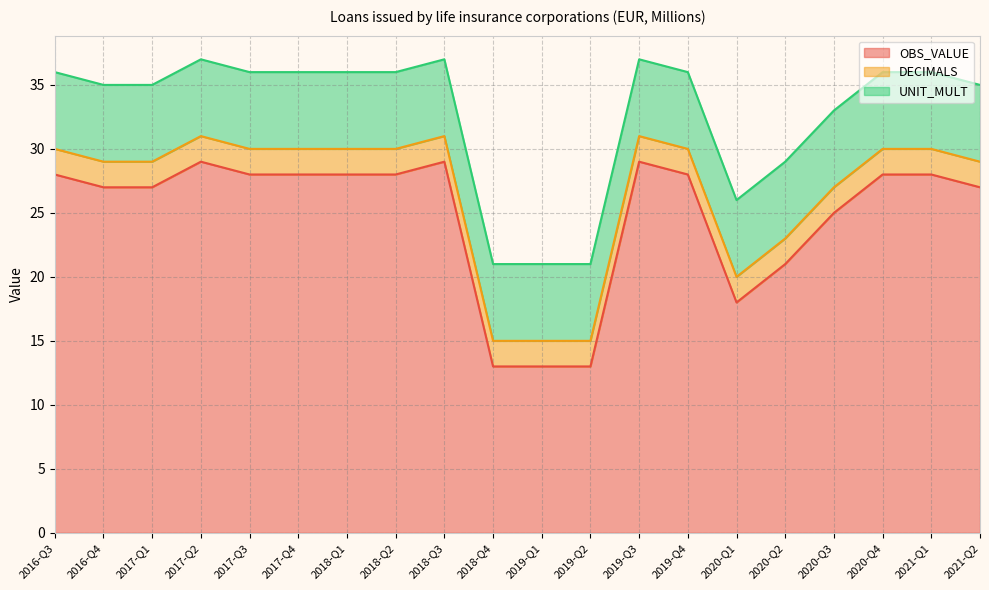

Rank the series at 2019-Q3 from lowest to highest value.

DECIMALS, UNIT_MULT, OBS_VALUE